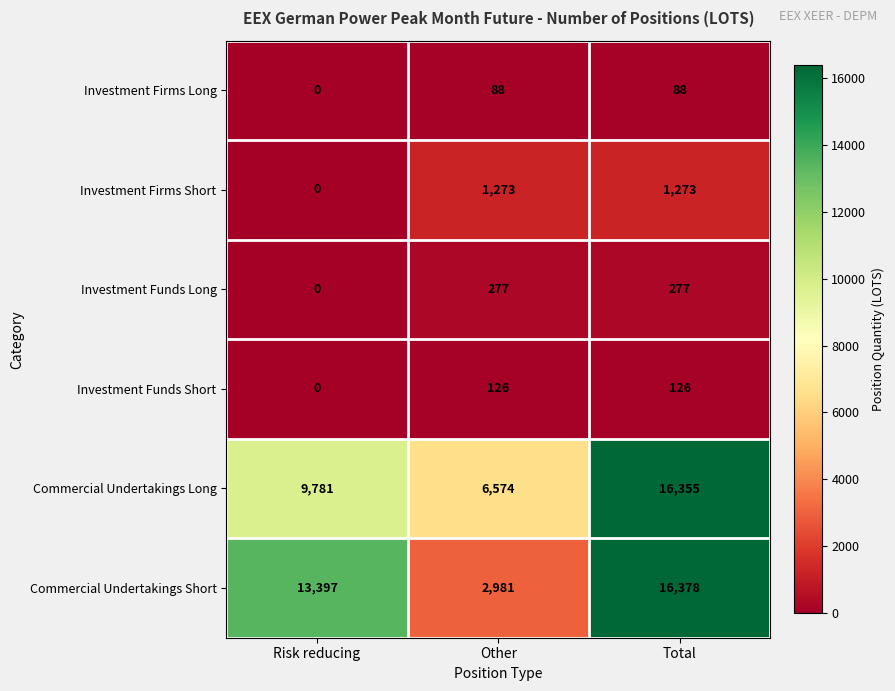

Which series has the largest total across all categories?

Commercial Undertakings Short